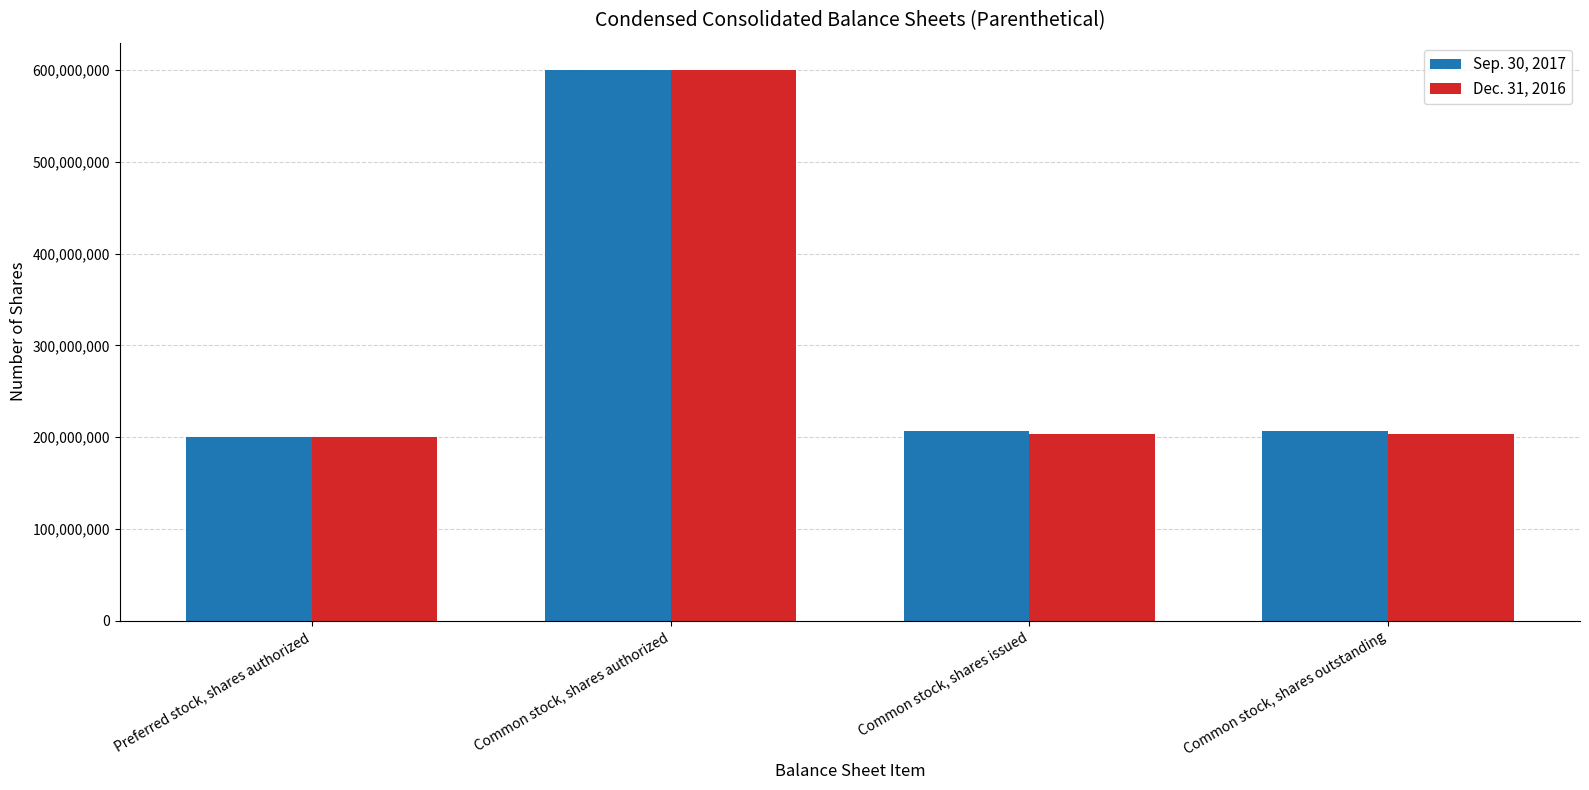

What is the value of the Sep. 30, 2017 bar at the 1st from the left?

200000000